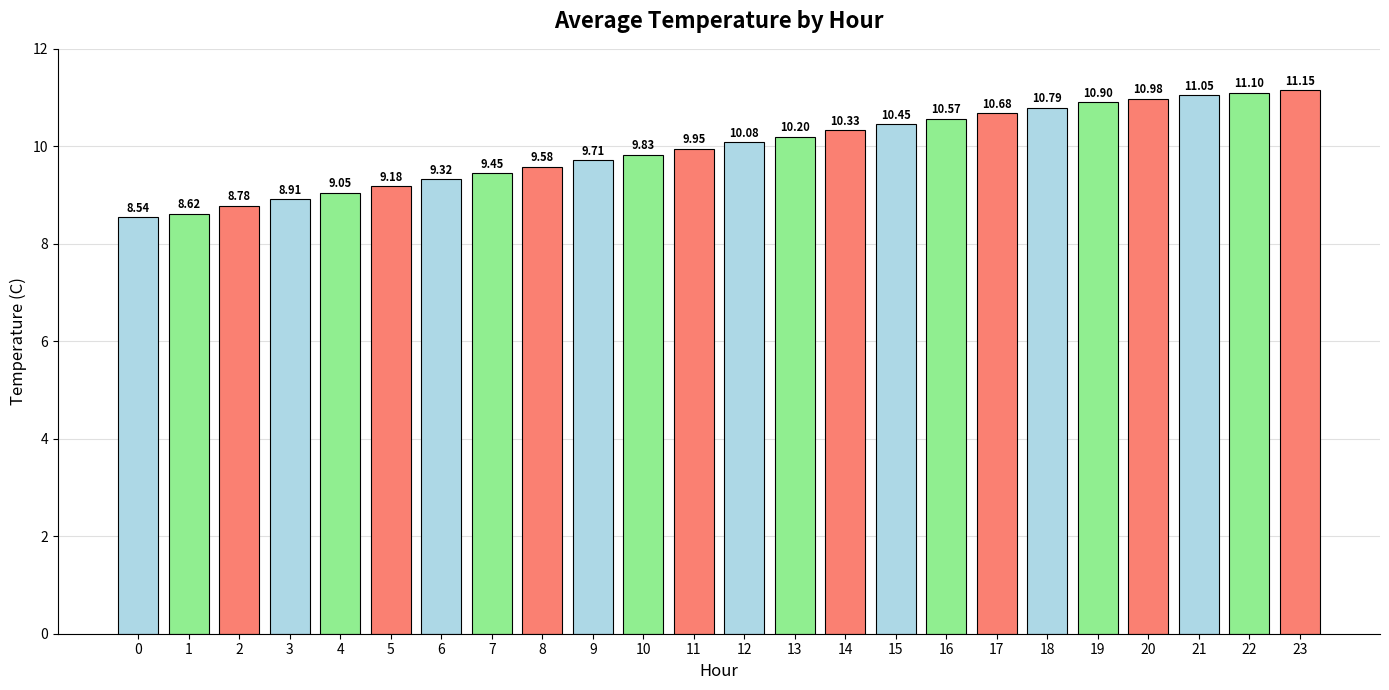

What is the value of the 9th bar from the left?

9.6